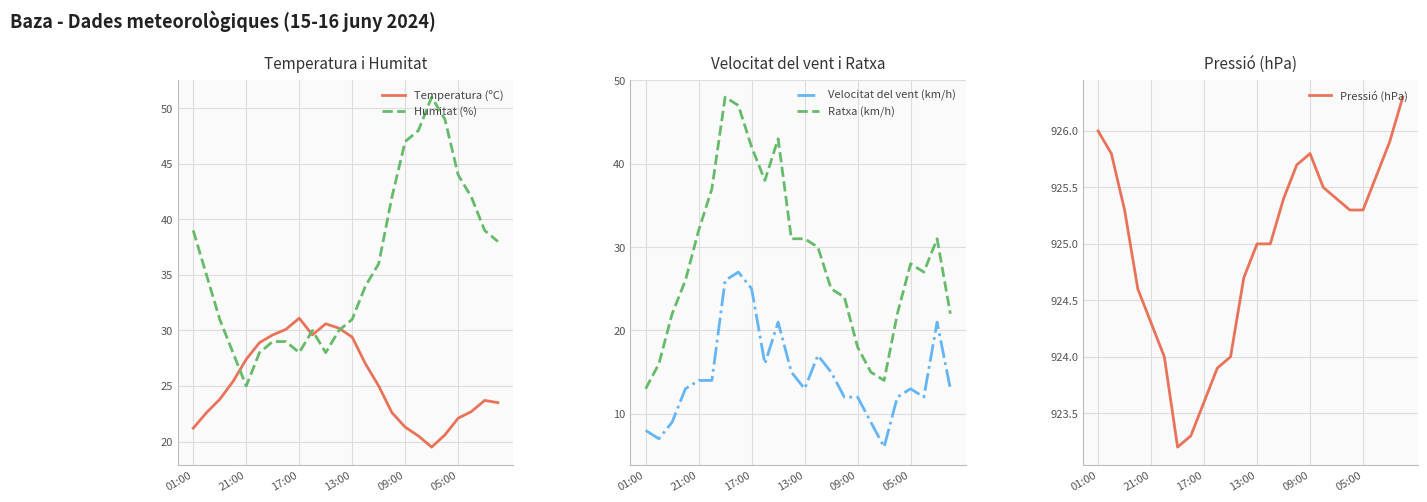

What are all the series names shown in the legend?

Temperatura (ºC), Humitat (%), Velocitat del vent (km/h), Ratxa (km/h), Pressió (hPa)